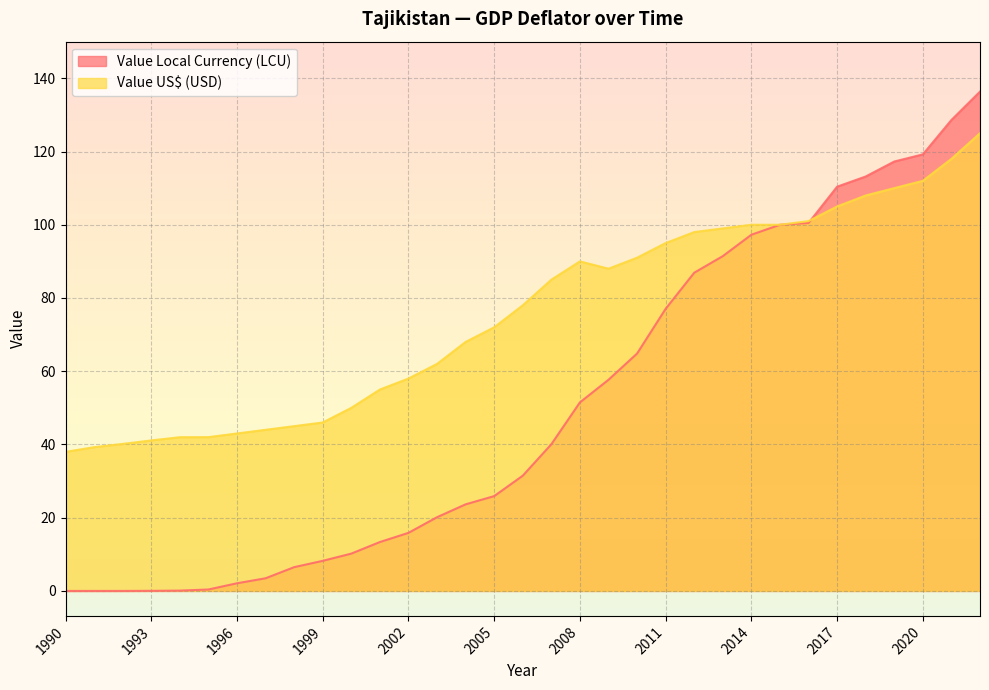

Where does the Value US$ (USD) series first go above 78?

2007